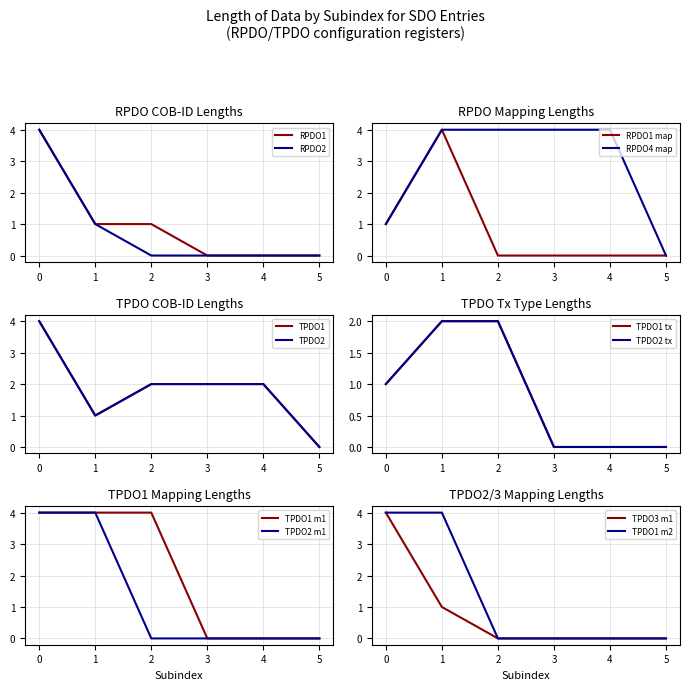

The value of RPDO1 at 5 is 0. True or false?

True